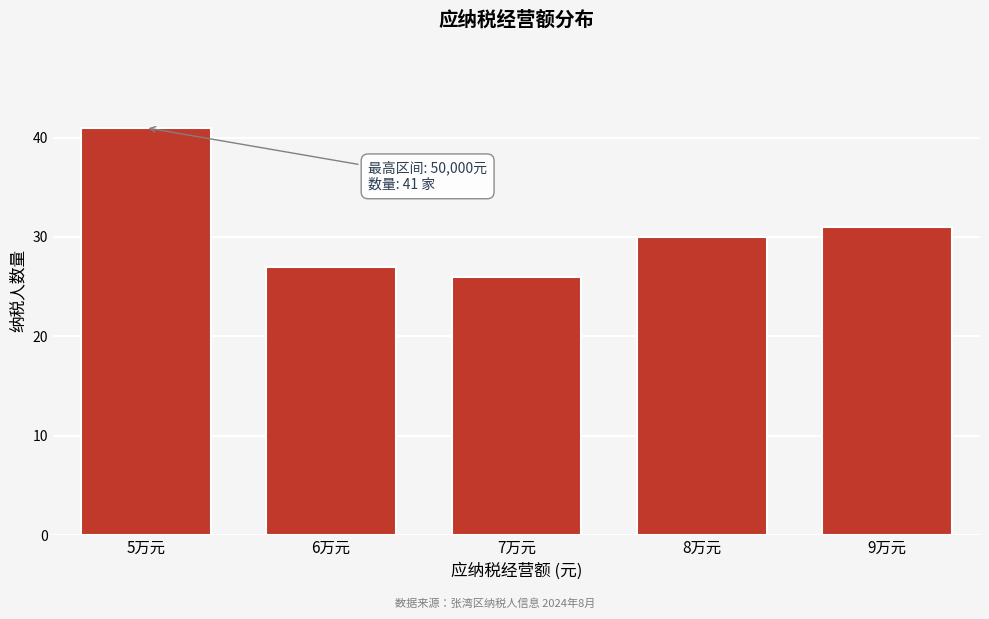

Reading left to right, list all the values displayed in this chart.

41	27	26	30	31